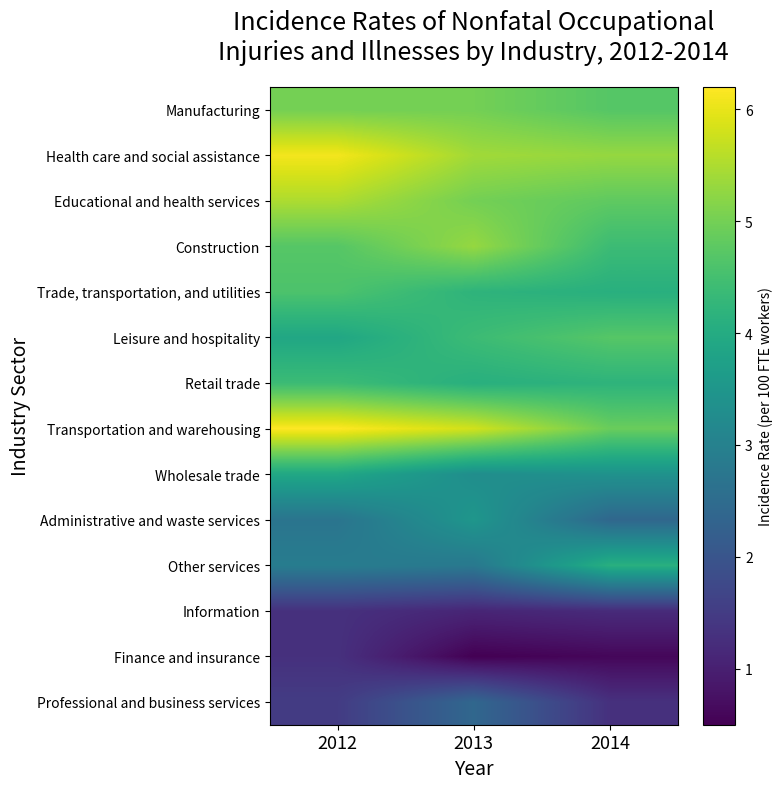

At which category is the sum across all series the highest?

2012